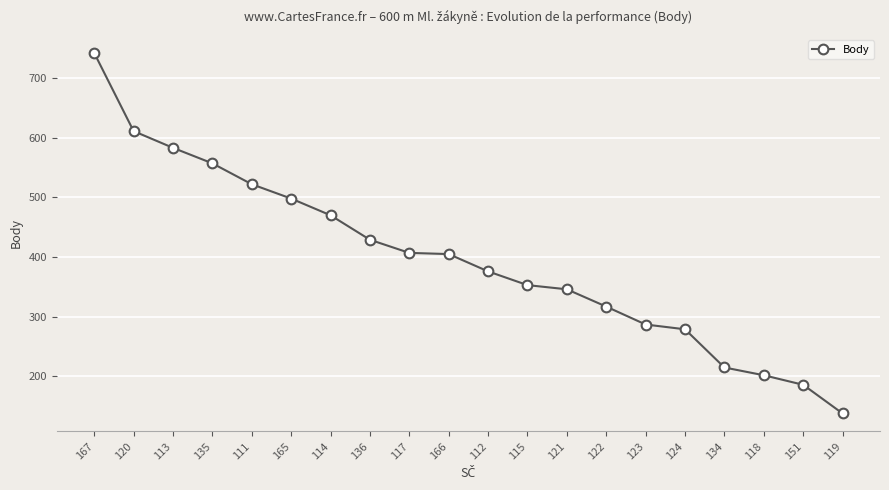

Read the value at 123, to the nearest 10.

290